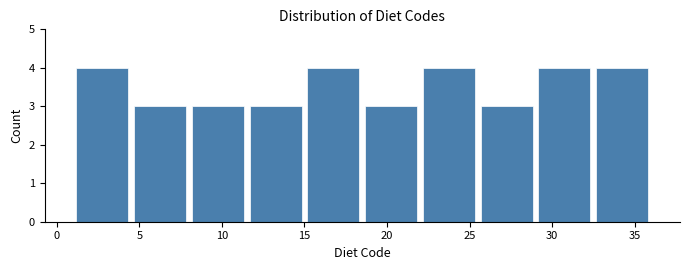

Reading left to right, transcribe this chart: for each bar, give the range it covers on the x-axis and its height. The values are not printed on the chart, so give them approximately, as read against the axis.

1.0 to 4.5: 4
4.5 to 8.0: 3
8.0 to 11.5: 3
11.5 to 15.0: 3
15.0 to 18.5: 4
18.5 to 22.0: 3
22.0 to 25.5: 4
25.5 to 29.0: 3
29.0 to 32.5: 4
32.5 to 36.0: 4